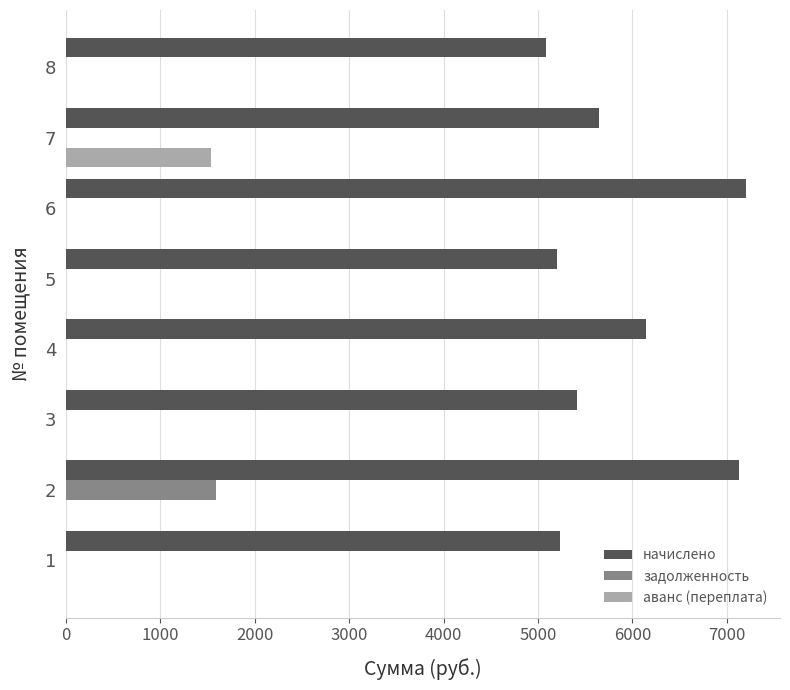

What is the greatest value displayed?

7203.6